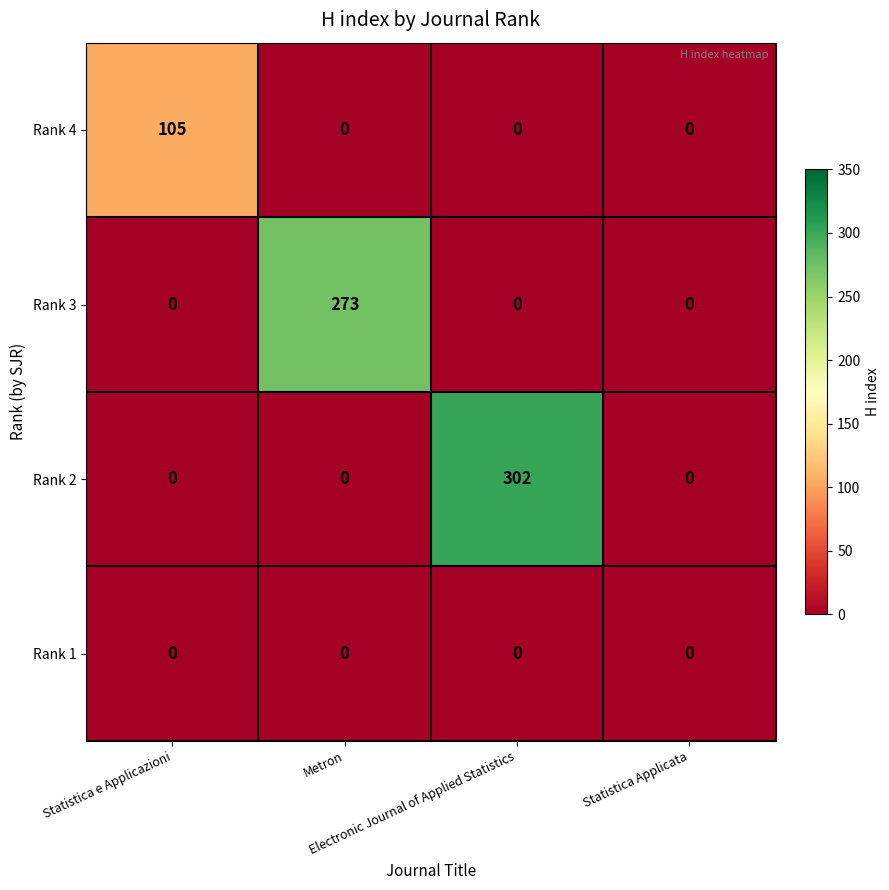

Which series has the largest total across all categories?

Rank 2